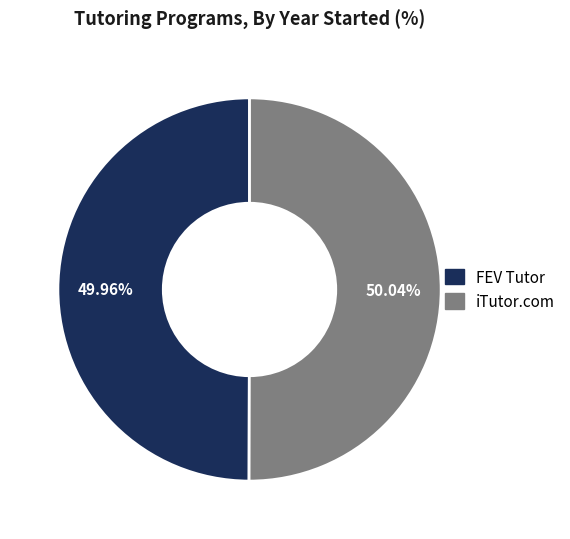

To the nearest percent, what portion does iTutor.com represent?

50%